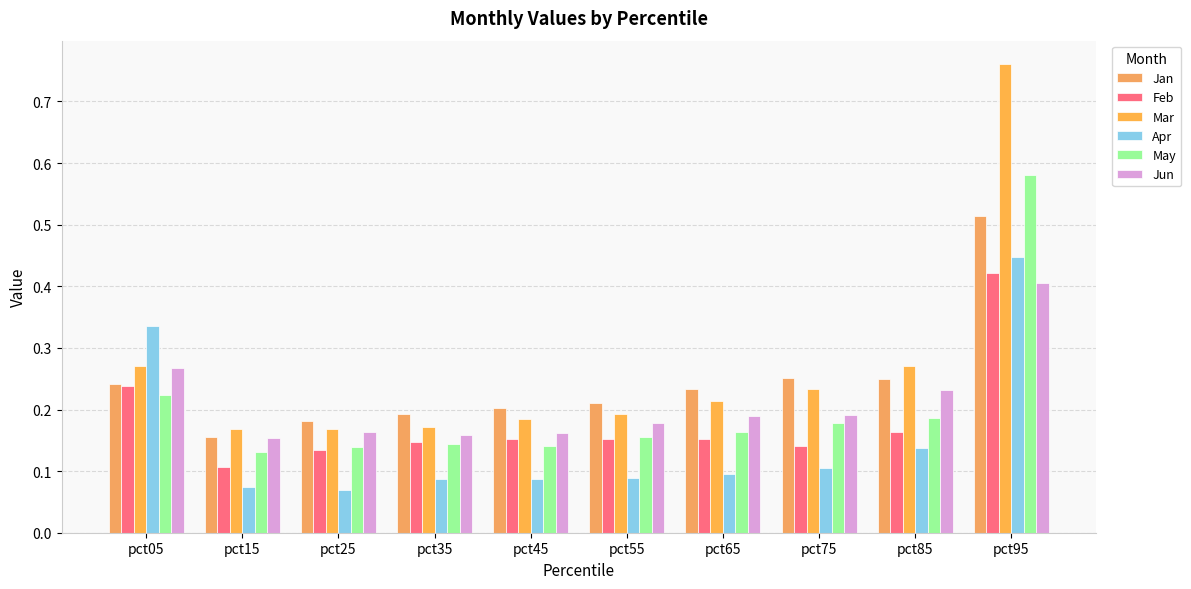

What is the sum of the Jan values at pct95 and pct65?

0.7